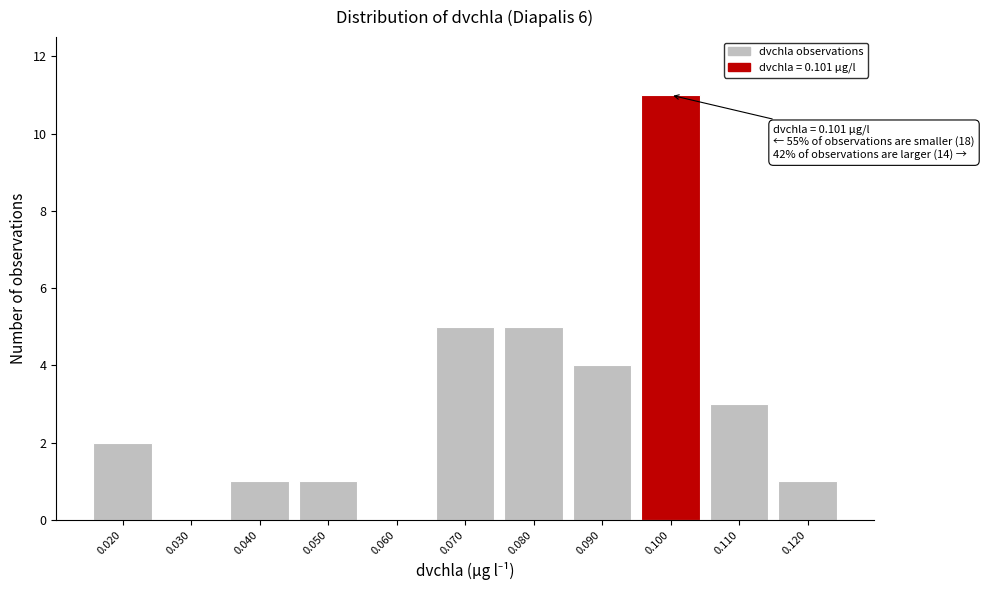

Reading right to left, transcribe all the data shown in this chart.

0.120=1	0.110=3	0.100=11	0.090=4	0.080=5	0.070=5	0.060=0	0.050=1	0.040=1	0.030=0	0.020=2